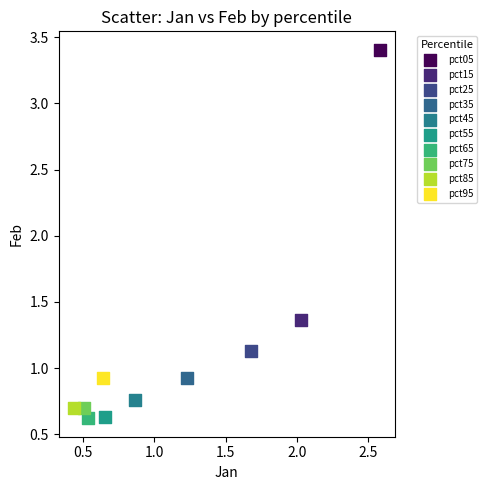

What are all the series names shown in the legend?

pct05, pct15, pct25, pct35, pct45, pct55, pct65, pct75, pct85, pct95